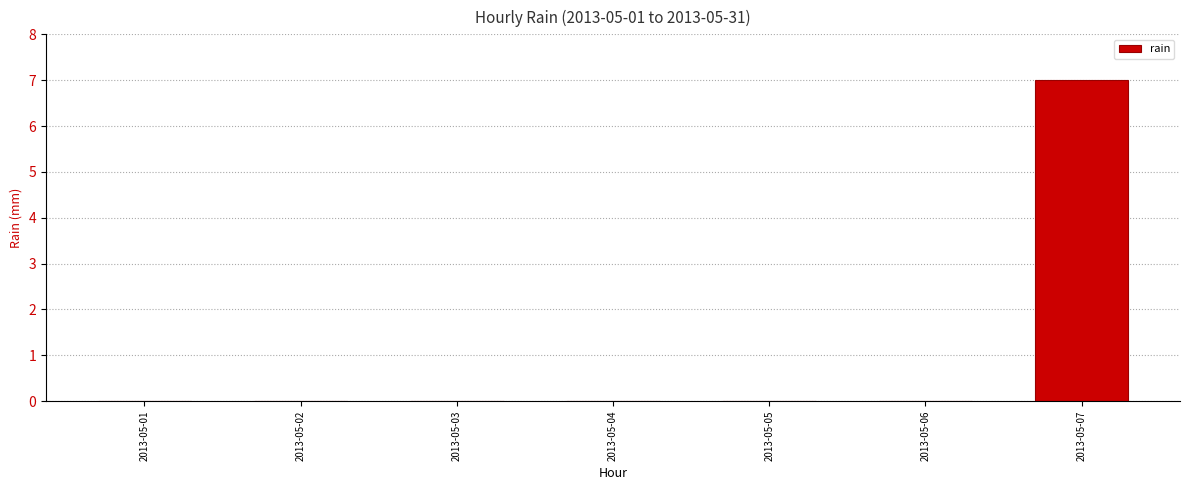

Which label corresponds to the largest value in the chart?

2013-05-07